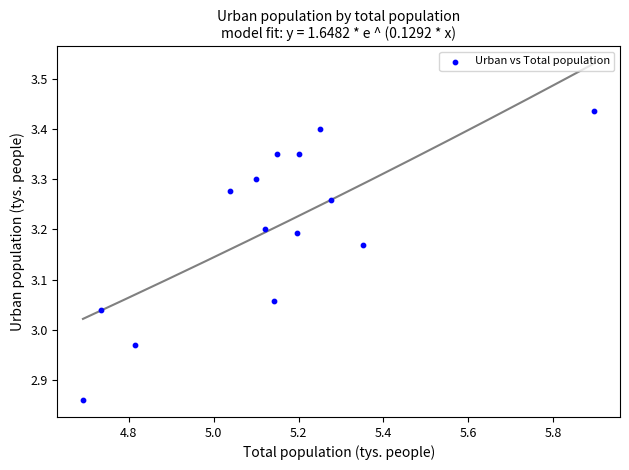

What is the range of Y values (max minus min)?

0.6